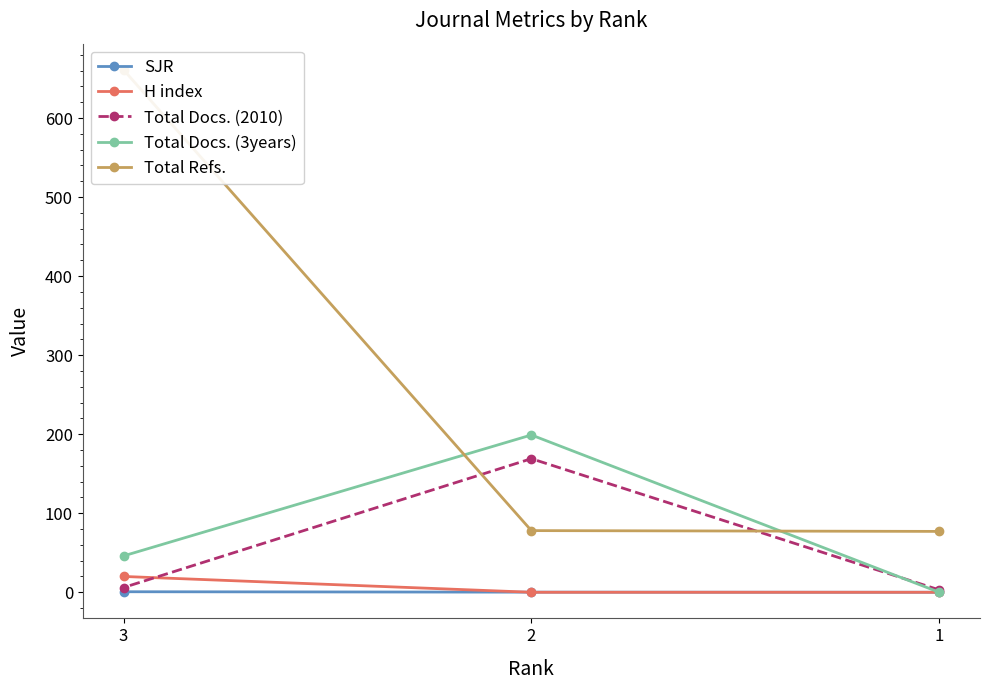

The value of Total Docs. (3years) at 3 is 46.0. True or false?

True